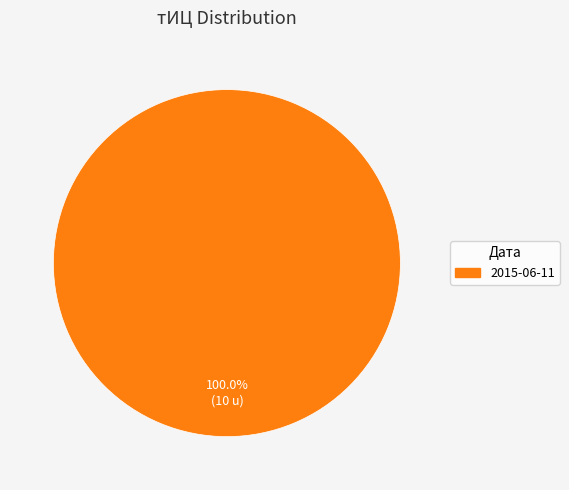

Is there a majority slice in this chart?

Yes